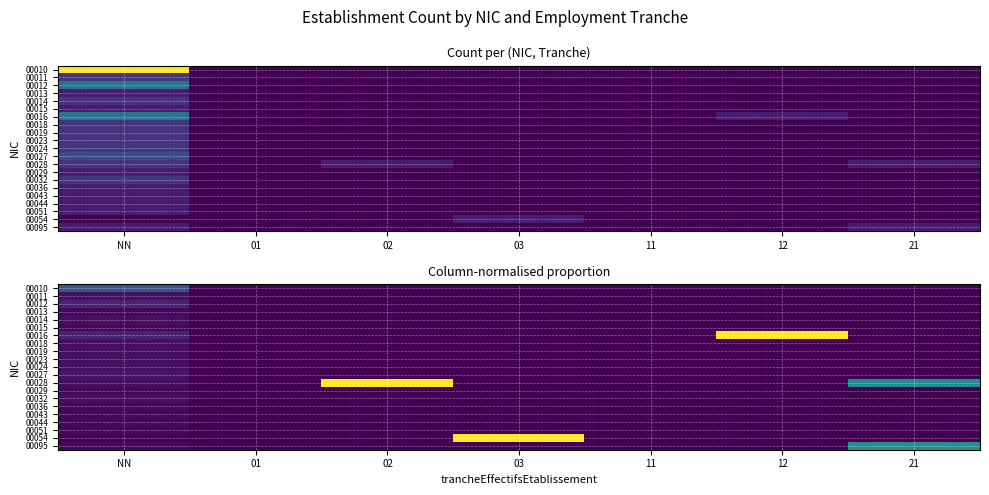

List the labels in order of 00095 value, smallest first.

01, 02, 03, 11, 12, NN, 21